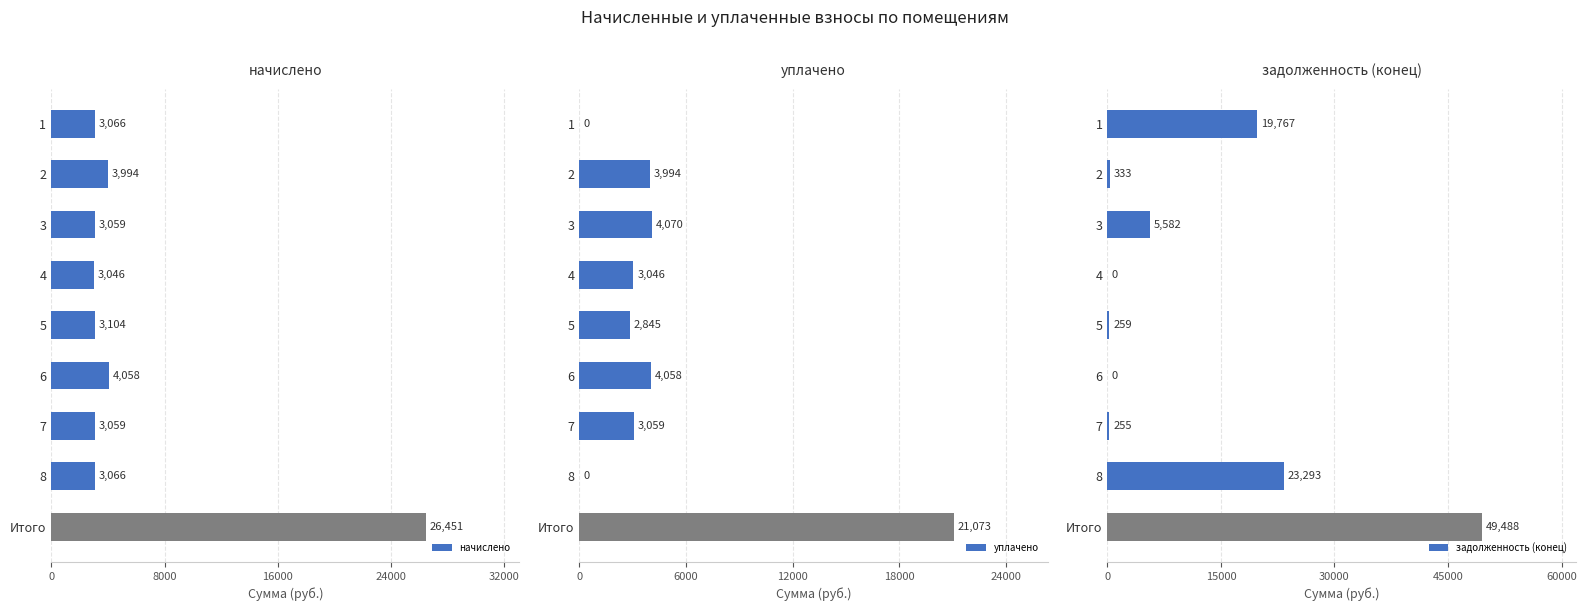

Reading left to right, transcribe all the data shown in this chart.

начислено: 3065.5	3994.1	3059.2	3046.4	3103.7	4057.7	3059.2	3065.5	26451.2
уплачено: 0.0	3994.1	4070.2	3046.4	2845.0	4057.7	3059.2	0.0	21072.5
задолженность (конец): 19766.9	332.8	5582.0	0.0	258.6	0.0	254.9	23292.9	49488.2